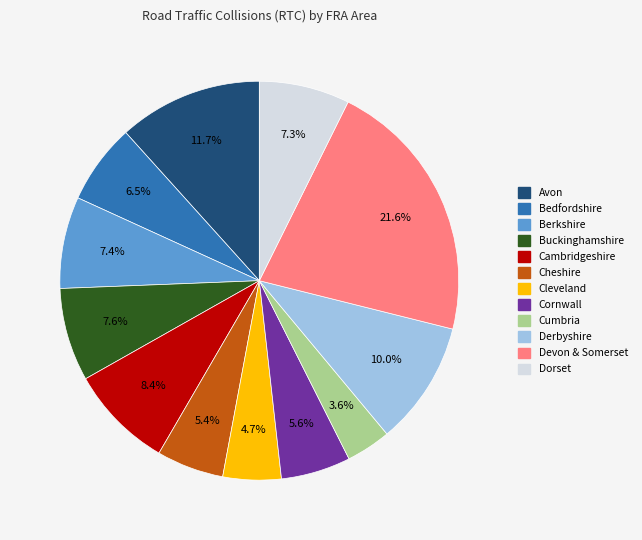

To the nearest percent, what portion does Devon & Somerset represent?

22%